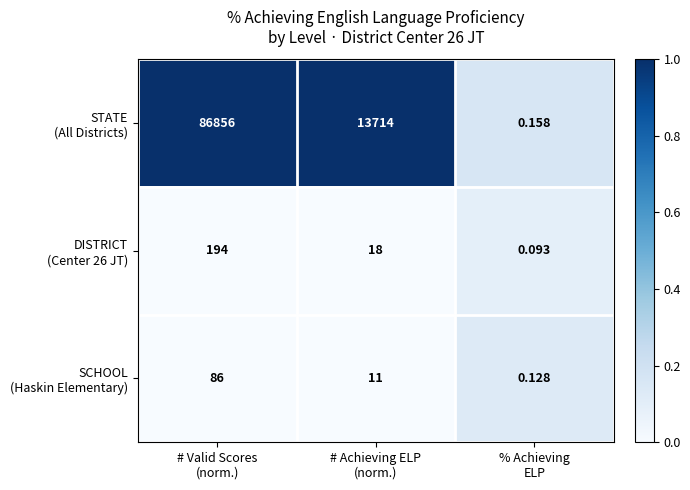

What is the total value across all series at # Valid Scores
(norm.)?

87136.0